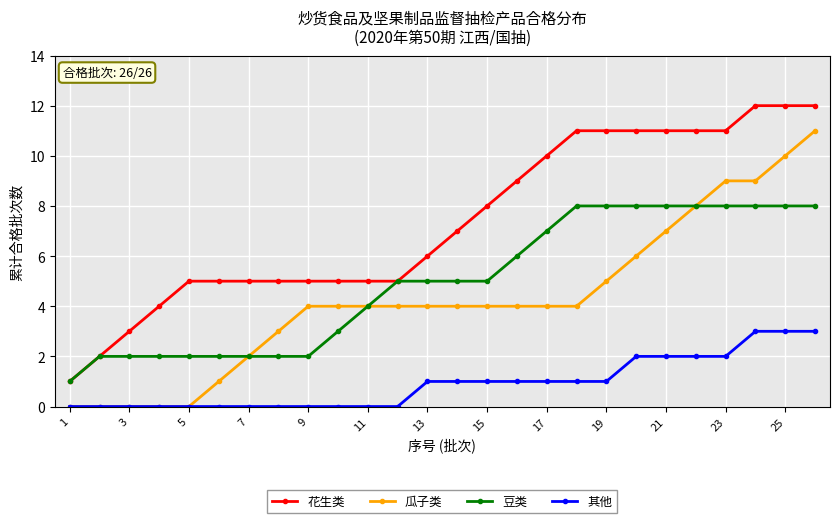

Which series has the largest total across all categories?

花生类